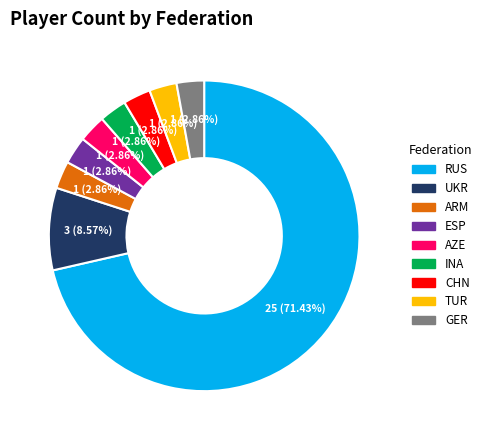

To the nearest percent, what is the difference between the RUS and GER slice percentages?

69%